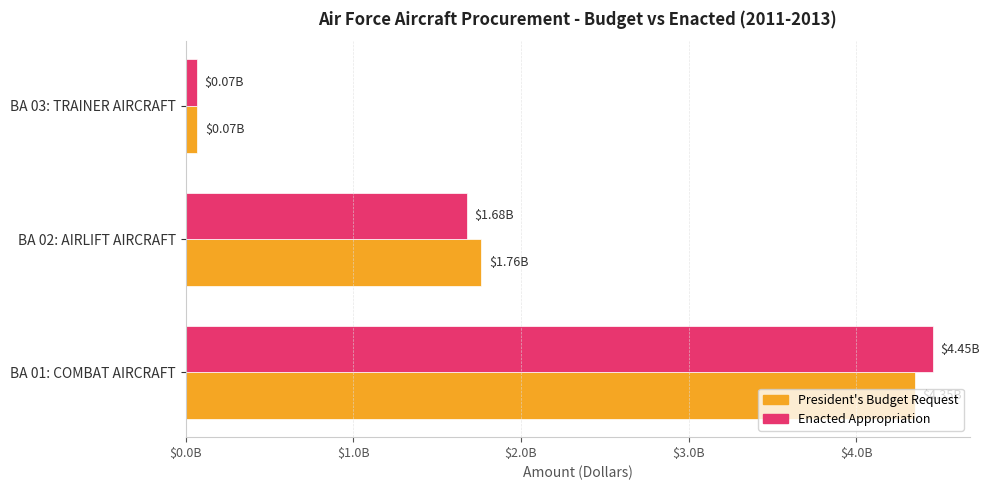

Which series has the largest total across all categories?

Enacted Appropriation